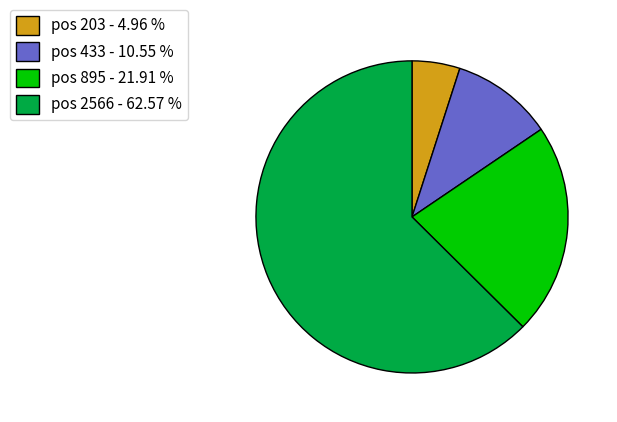

Rank the categories by value from highest to lowest.

pos 2566 - 62.57 %, pos 895 - 21.91 %, pos 433 - 10.55 %, pos 203 - 4.96 %